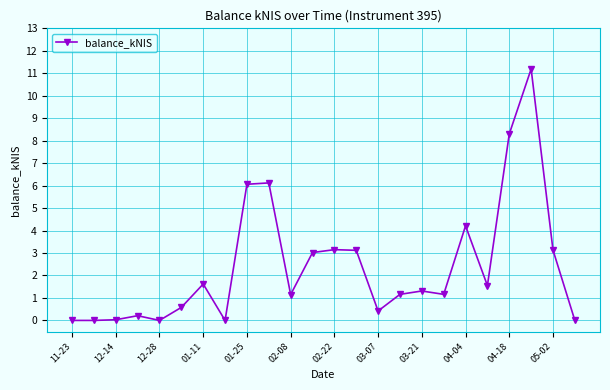

What is the difference between the maximum and minimum values?

11.2